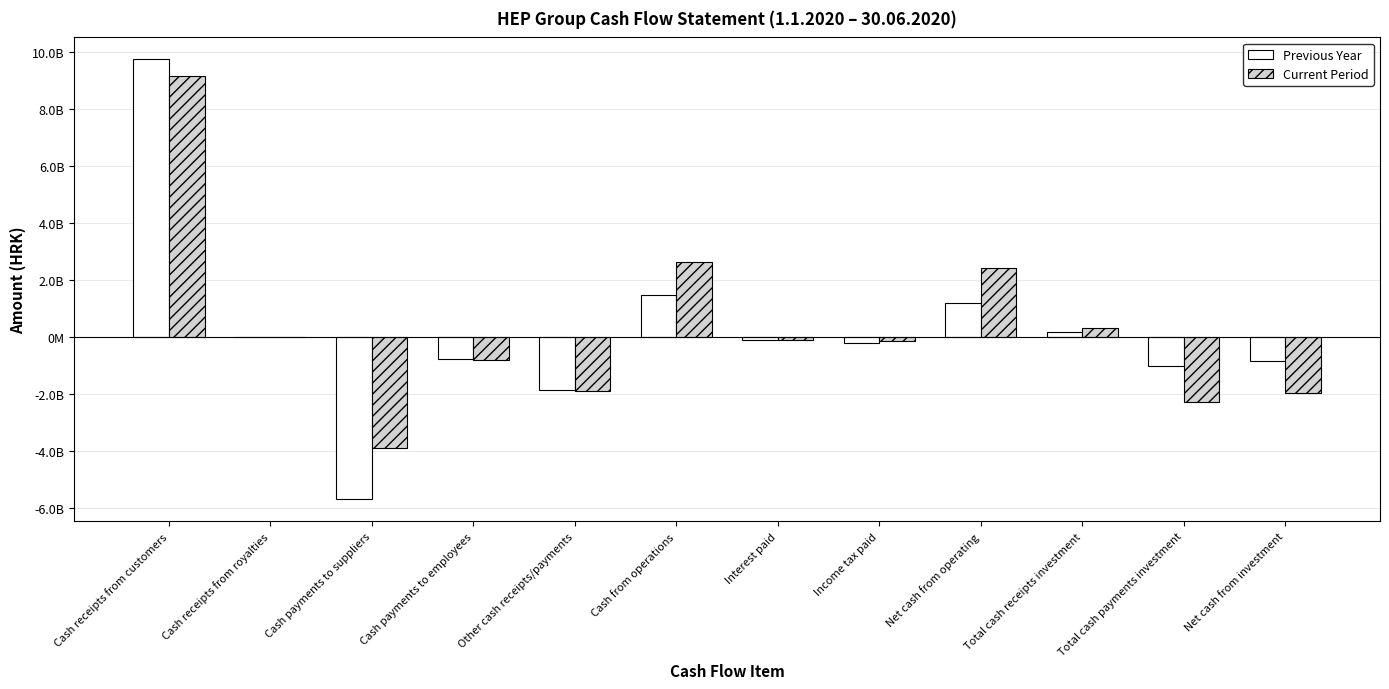

Which series has the largest total across all categories?

Current Period